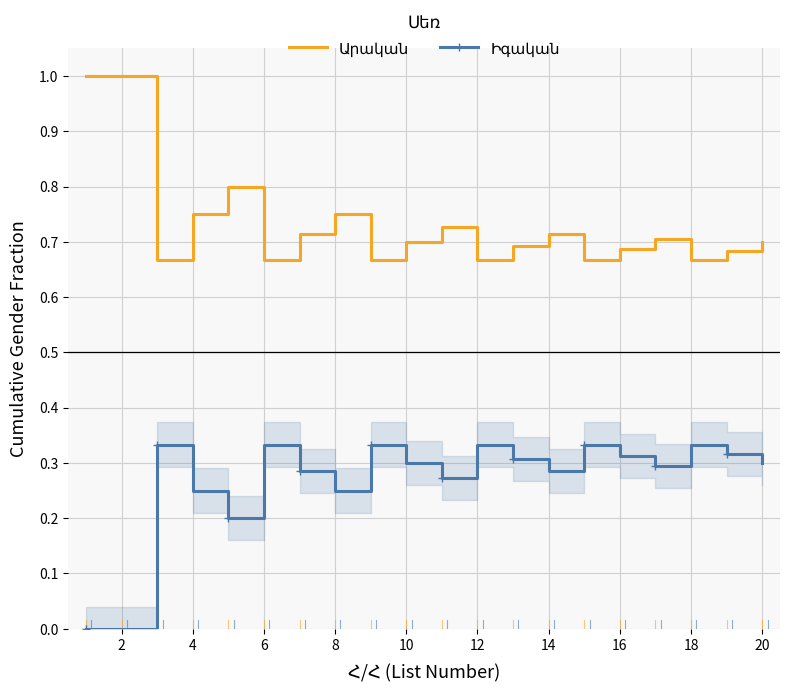

The Իգական series shows 0.1 at 6. True or false?

False